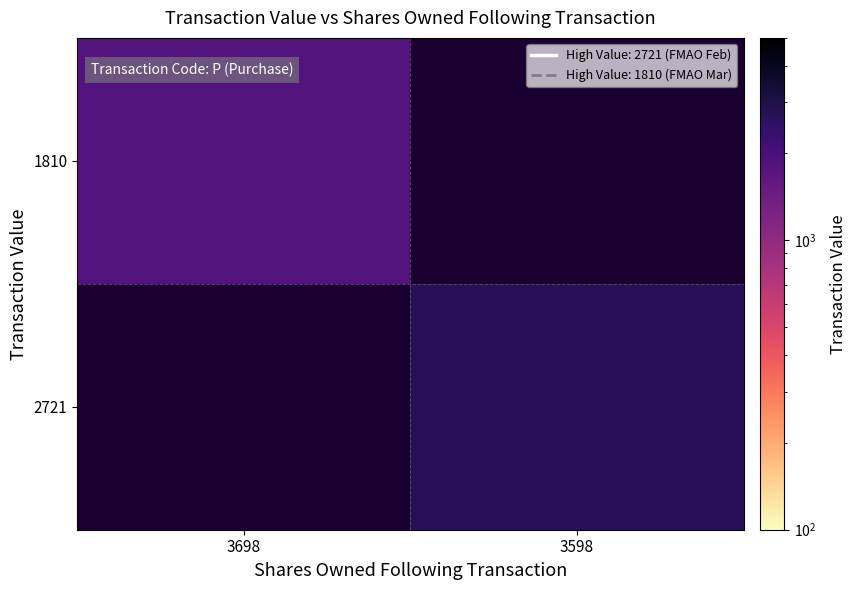

Is it true that 2721 equals 2721.0 at 3598?

True